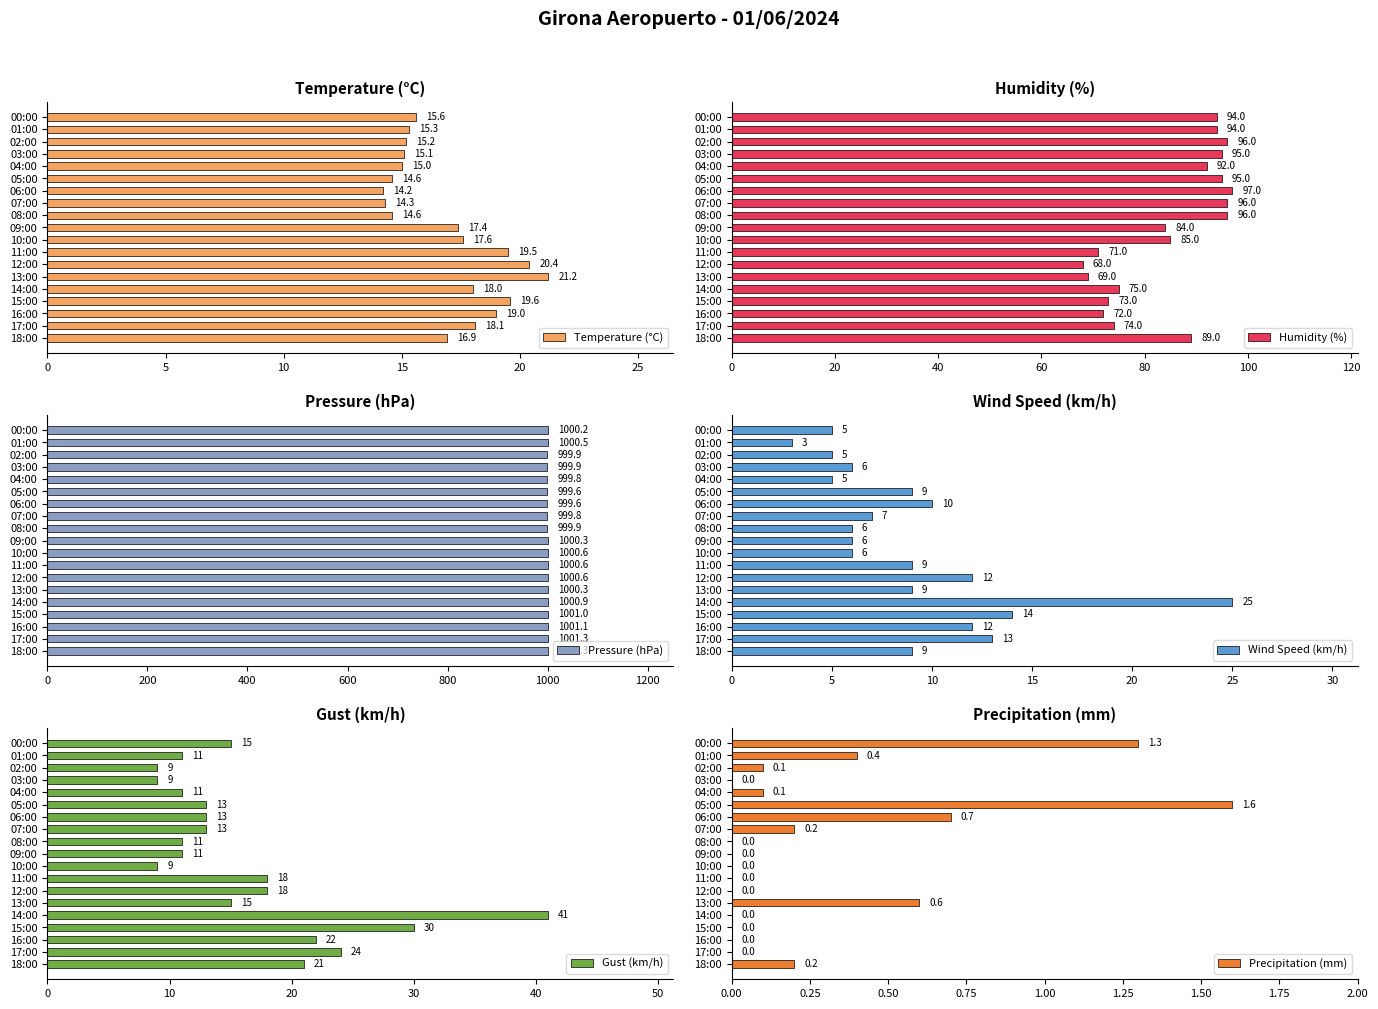

Reading right to left, transcribe all the data shown in this chart.

Temperature (°C): 15.6	15.3	15.2	15.1	15.0	14.6	14.2	14.3	14.6	17.4	17.6	19.5	20.4	21.2	18.0	19.6	19.0	18.1	16.9
Humidity (%): 94.0	94.0	96.0	95.0	92.0	95.0	97.0	96.0	96.0	84.0	85.0	71.0	68.0	69.0	75.0	73.0	72.0	74.0	89.0
Pressure (hPa): 1000.2	1000.5	999.9	999.9	999.8	999.6	999.6	999.8	999.9	1000.3	1000.6	1000.6	1000.6	1000.3	1000.9	1001.0	1001.1	1001.3	1001.3
Wind Speed (km/h): 5.0	3.0	5.0	6.0	5.0	9.0	10.0	7.0	6.0	6.0	6.0	9.0	12.0	9.0	25.0	14.0	12.0	13.0	9.0
Gust (km/h): 15.0	11.0	9.0	9.0	11.0	13.0	13.0	13.0	11.0	11.0	9.0	18.0	18.0	15.0	41.0	30.0	22.0	24.0	21.0
Precipitation (mm): 1.3	0.4	0.1	0.0	0.1	1.6	0.7	0.2	0.0	0.0	0.0	0.0	0.0	0.6	0.0	0.0	0.0	0.0	0.2